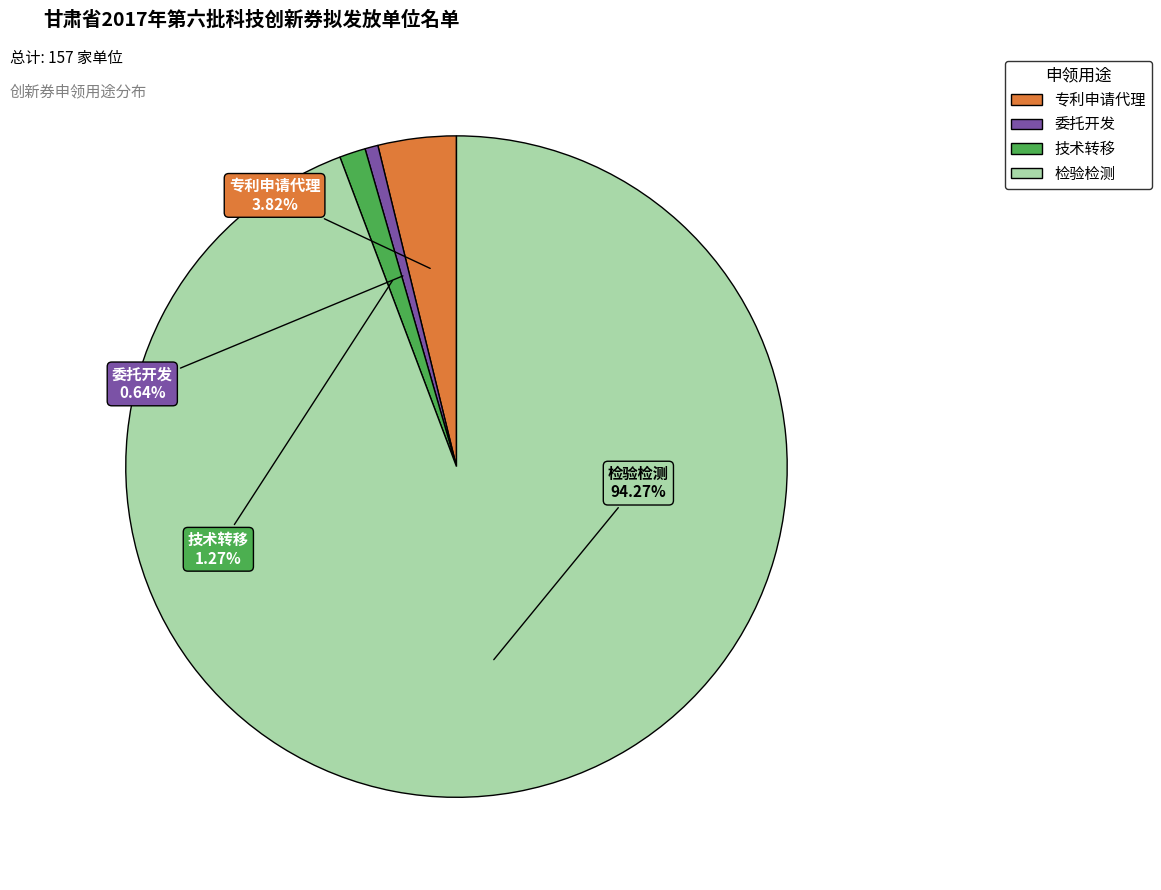

The 委托开发 slice represents 1% of the pie. True or false?

True